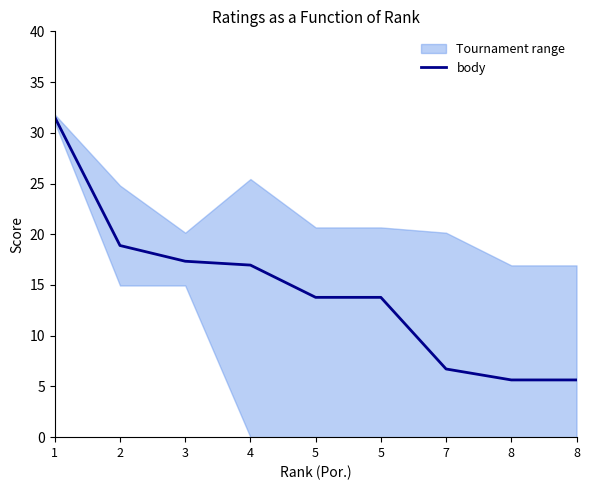

Rank the categories by value from lowest to highest.

8, 8, 7, 5, 5, 4, 3, 2, 1